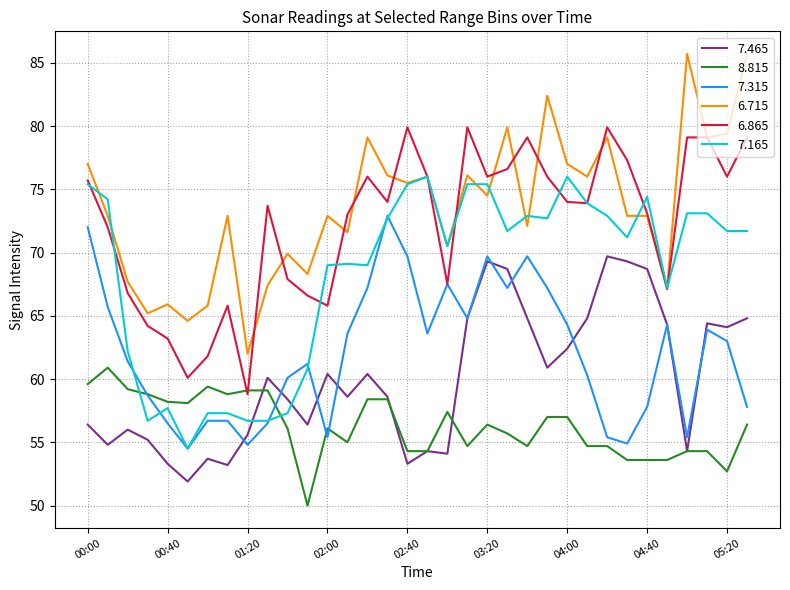

List the series in order of their peak value, lowest first.

8.815, 7.465, 7.315, 7.165, 6.865, 6.715